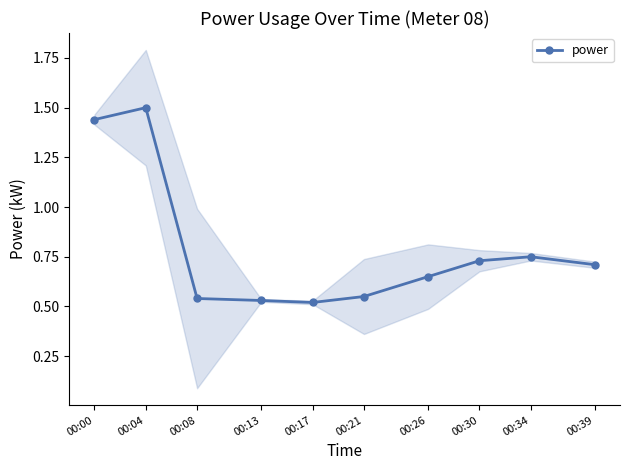

Rank the categories by value from highest to lowest.

00:04, 00:00, 00:34, 00:30, 00:39, 00:26, 00:21, 00:08, 00:13, 00:17